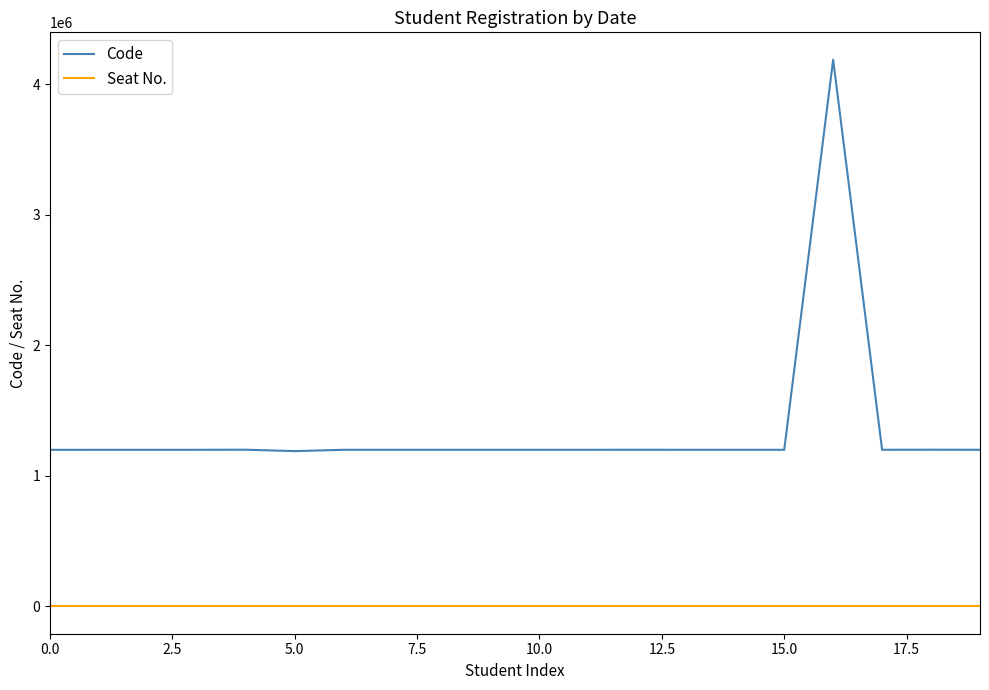

Which series has the largest range (max minus min)?

Code